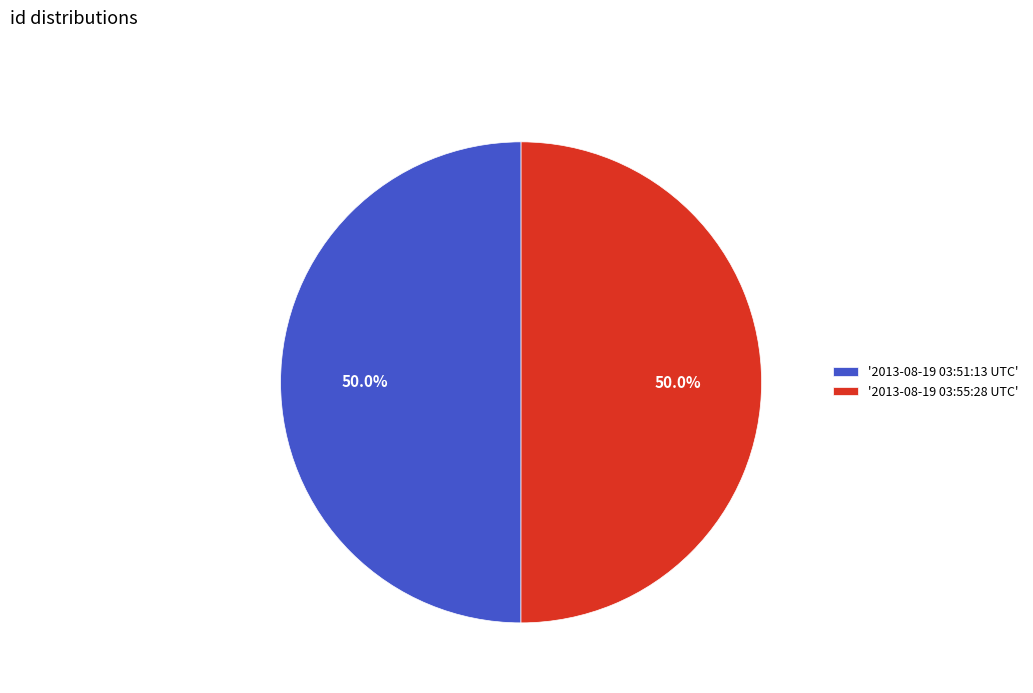

What is the ratio of the value at '2013-08-19 03:51:13 UTC' to the value at '2013-08-19 03:55:28 UTC'?

1.0